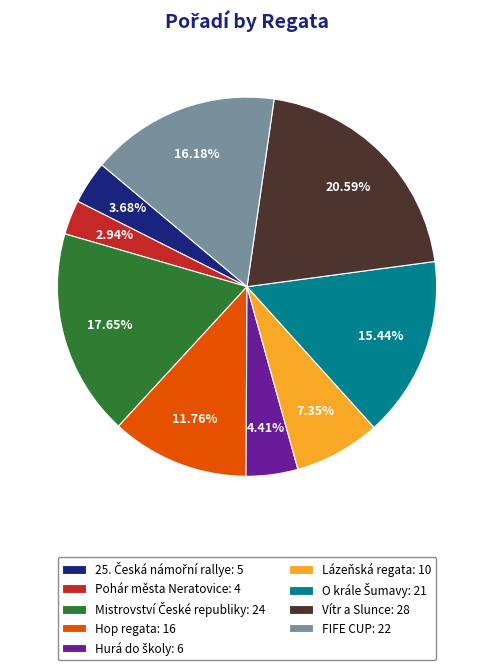

Is it true that Vítr a Slunce is 21% of the pie?

True